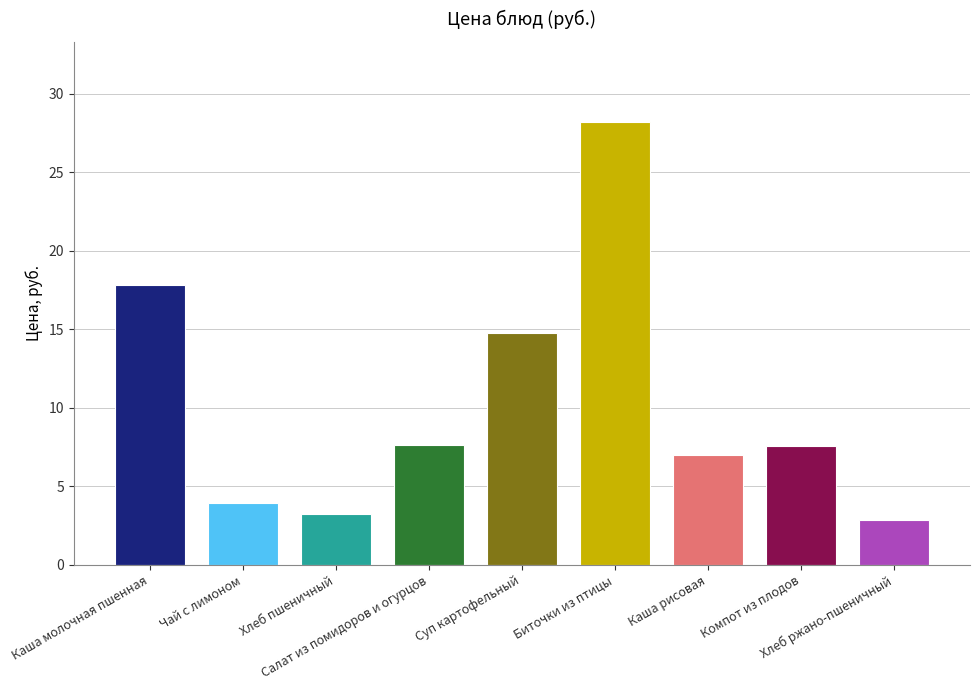

How many series are shown in this chart?

1